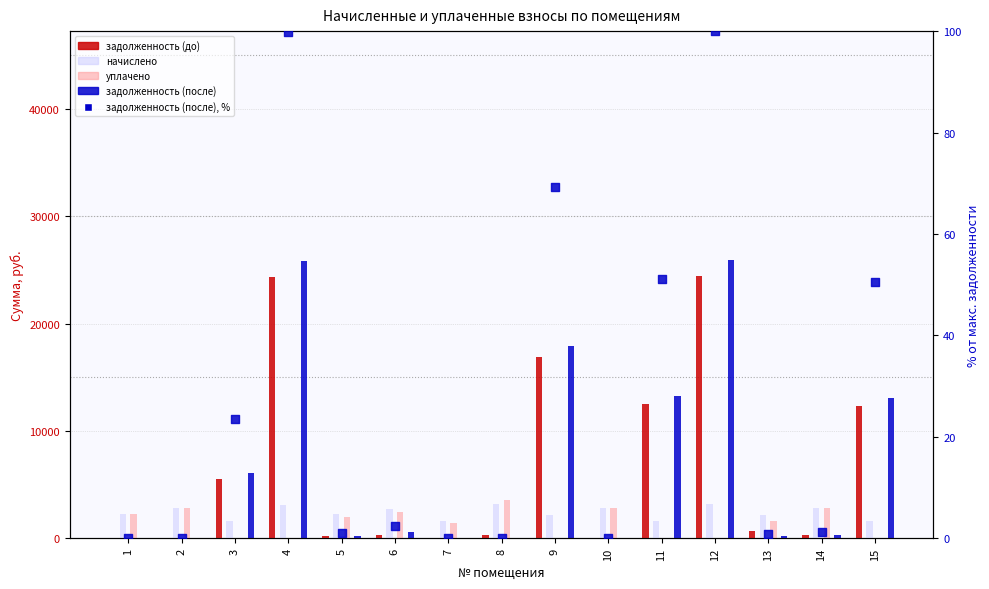

Is the value of задолженность (после), % at 15 greater than the value of начислено at 9?

No